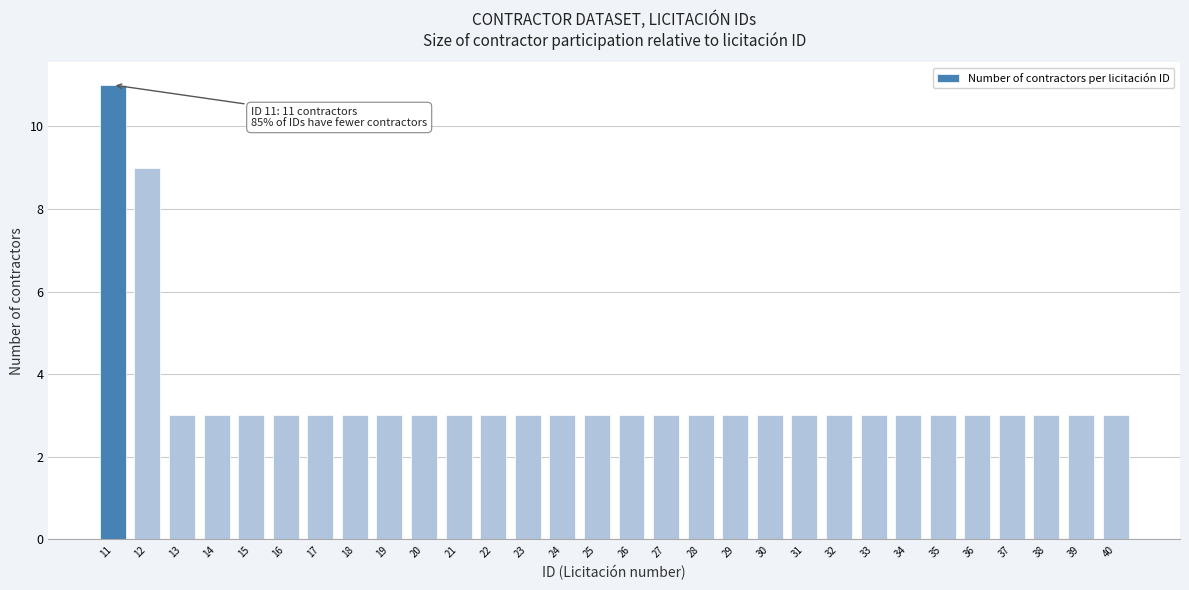

Reading right to left, extract all data points from this chart.

40=3	39=3	38=3	37=3	36=3	35=3	34=3	33=3	32=3	31=3	30=3	29=3	28=3	27=3	26=3	25=3	24=3	23=3	22=3	21=3	20=3	19=3	18=3	17=3	16=3	15=3	14=3	13=3	12=9	11=11